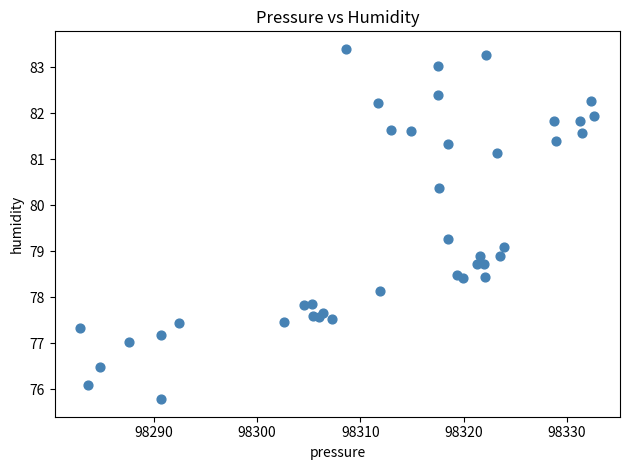

What is the range of X values (max minus min)?

49.7